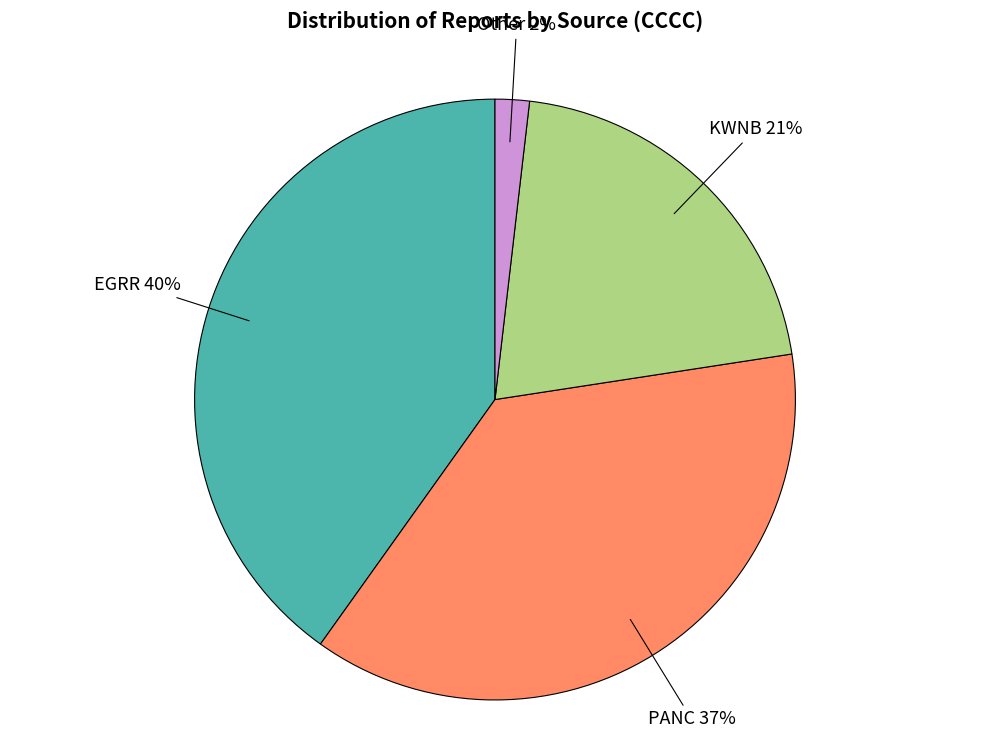

The EGRR slice represents 33% of the pie. True or false?

False